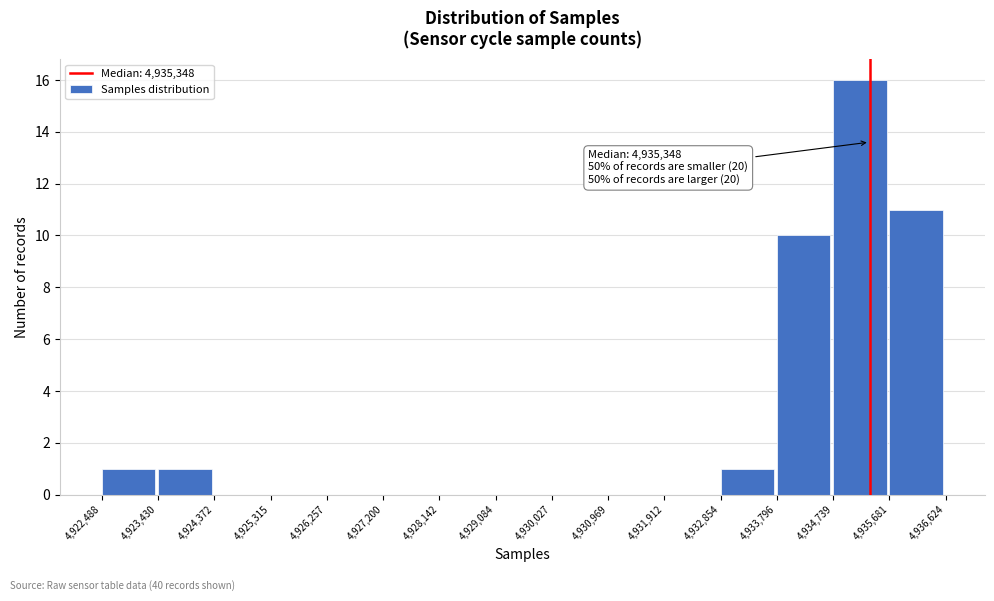

Over which range of the x-axis is the bar tallest?

4,934,739 to 4,935,681